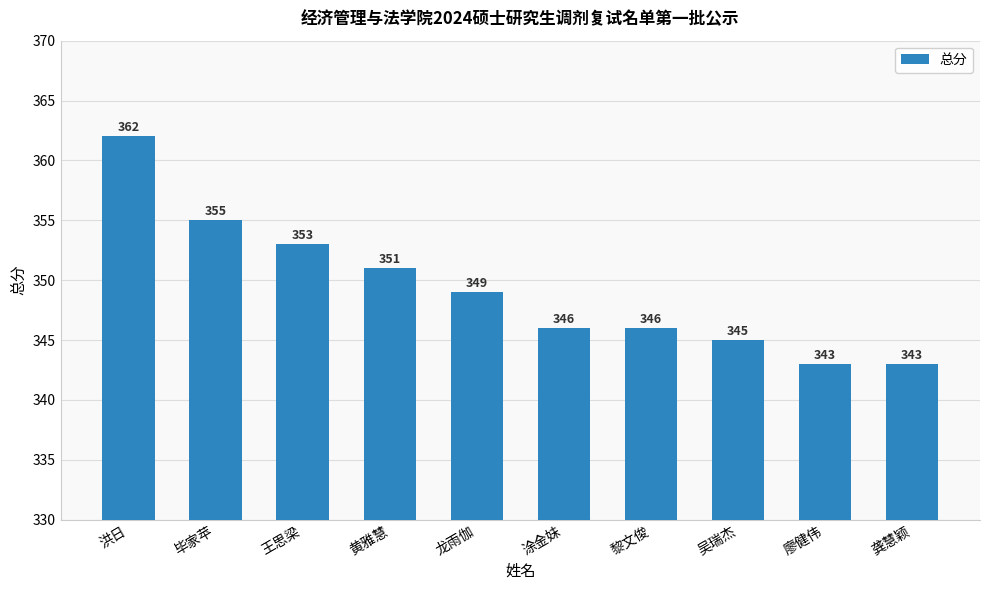

True or false: the data shows 584 at 龚慧颖.

False